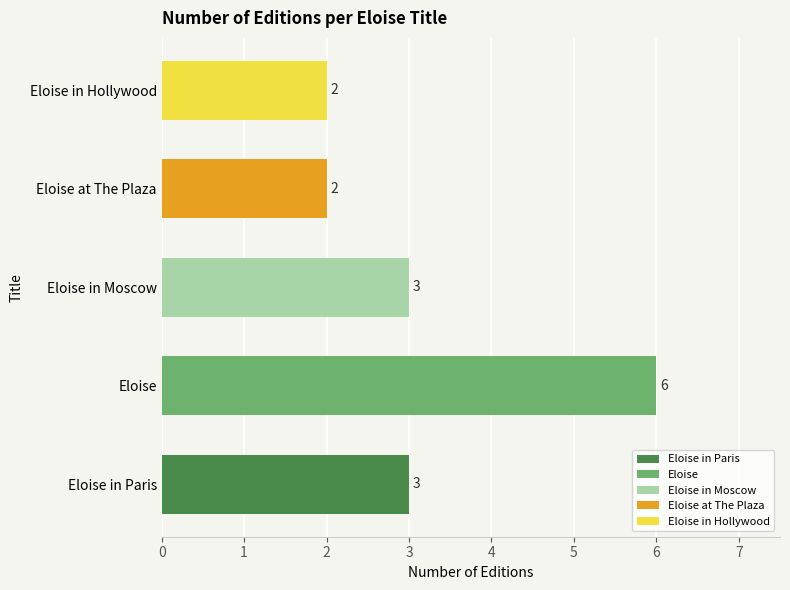

What is the change in value from Eloise in Paris to Eloise?

+3